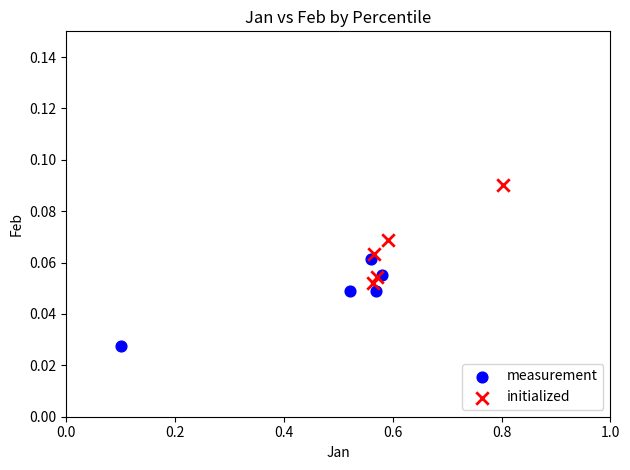

Which series reaches the minimum Y coordinate?

measurement